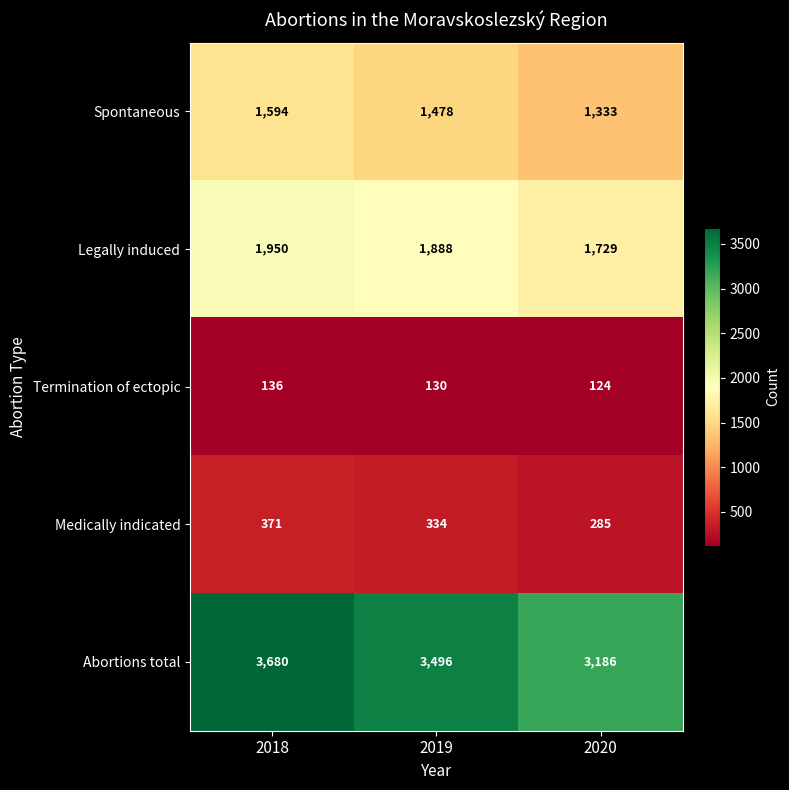

Where does the Abortions total series first go above 3496?

2018